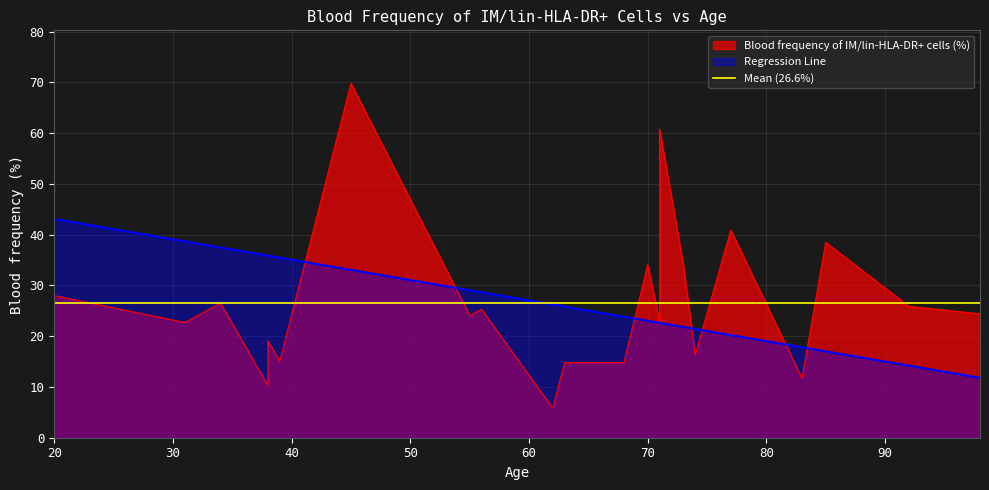

What is the lowest value of the Blood frequency of IM/lin-HLA-DR+ cells (%) series?

5.8